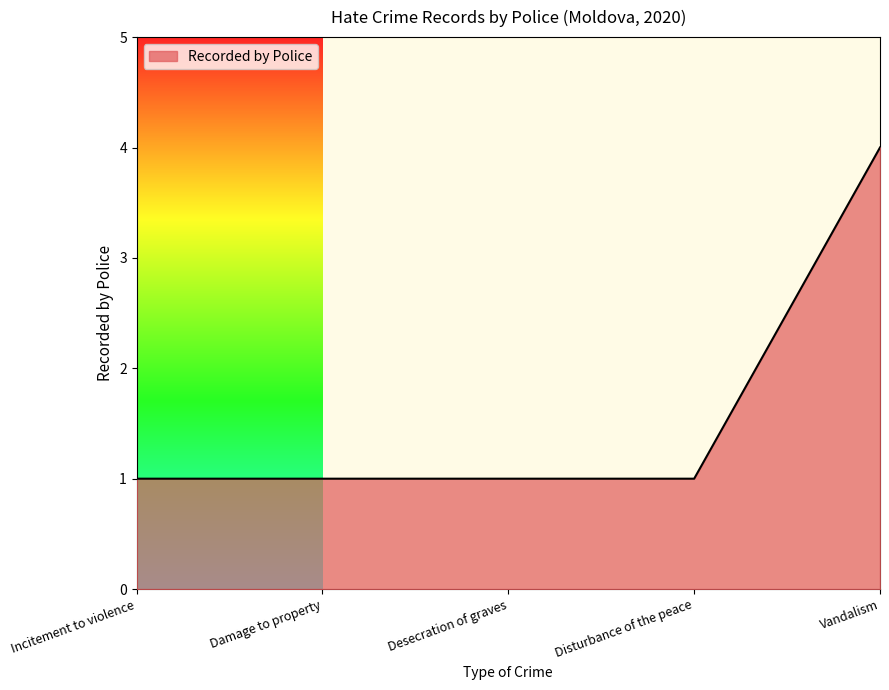

Does the chart have visible grid lines?

No